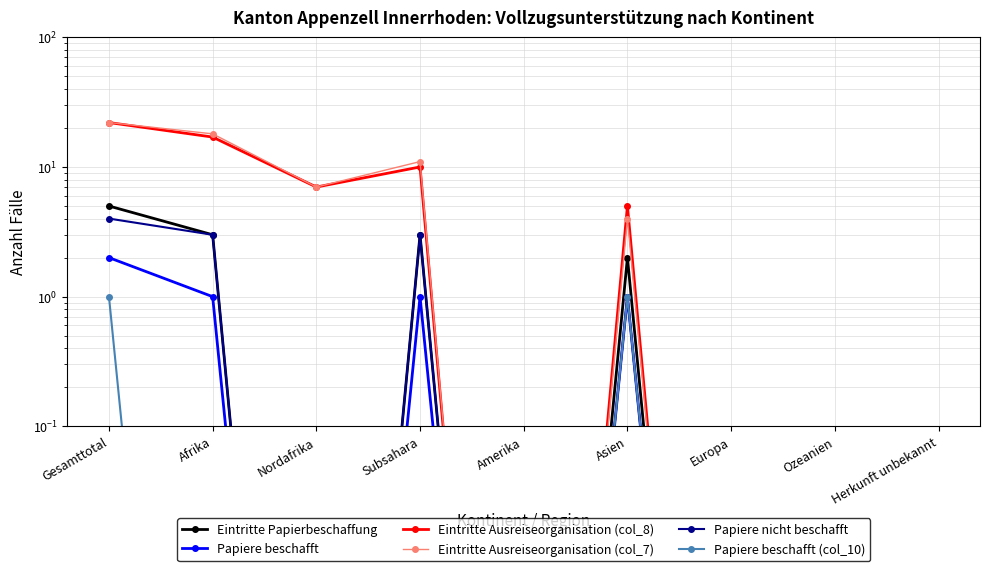

Rank the series by their maximum value, from highest to lowest.

Eintritte Ausreiseorganisation (col_8), Eintritte Ausreiseorganisation (col_7), Eintritte Papierbeschaffung, Papiere nicht beschafft, Papiere beschafft, Papiere beschafft (col_10)